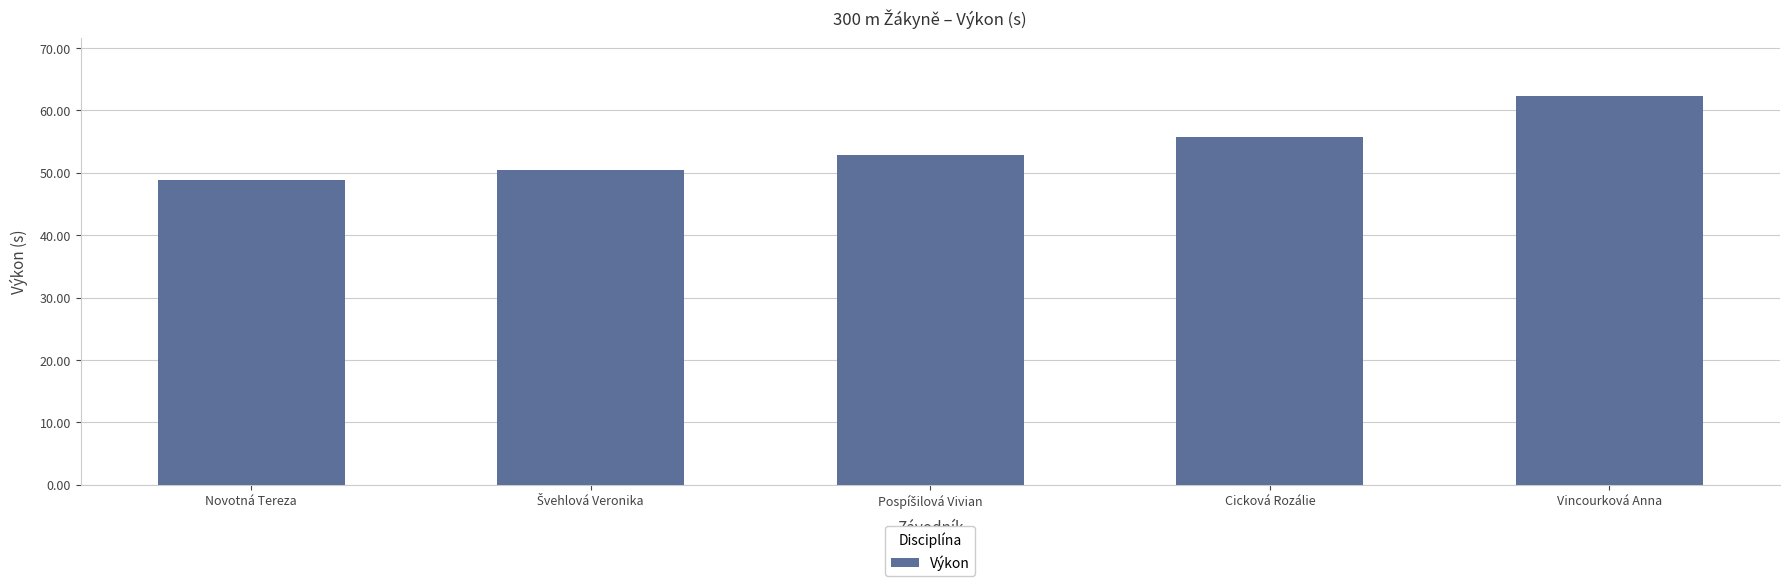

What position from the right is Novotná Tereza?

5